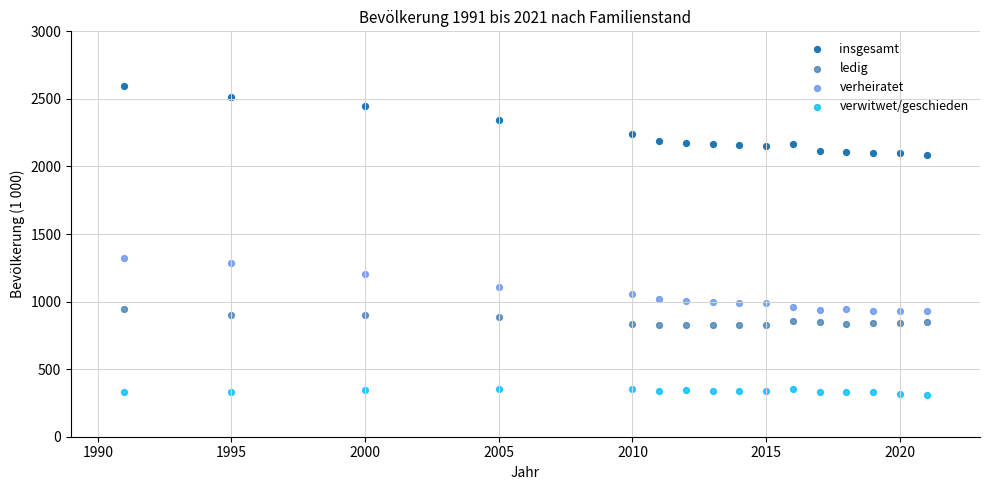

Which series reaches the minimum Y coordinate?

verwitwet/geschieden